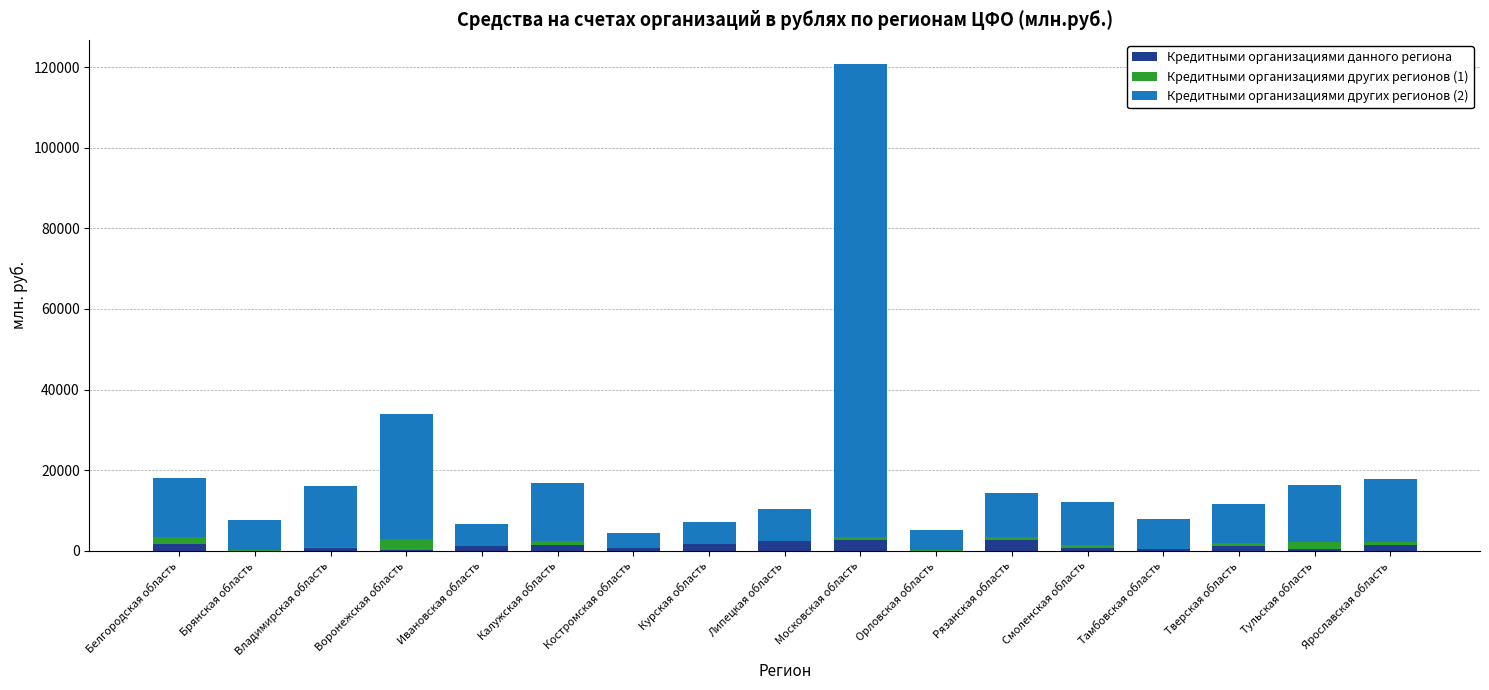

What is the sum of the Кредитными организациями других регионов (1) values at Воронежская область and Тамбовская область?

2734